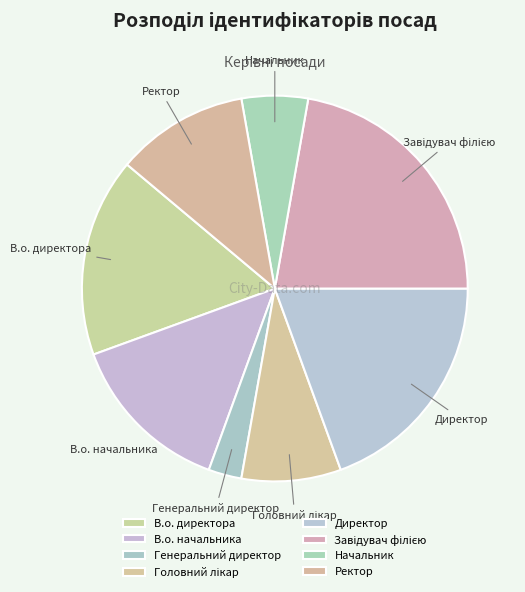

True or false: Завідувач філією accounts for 22% of the total.

True